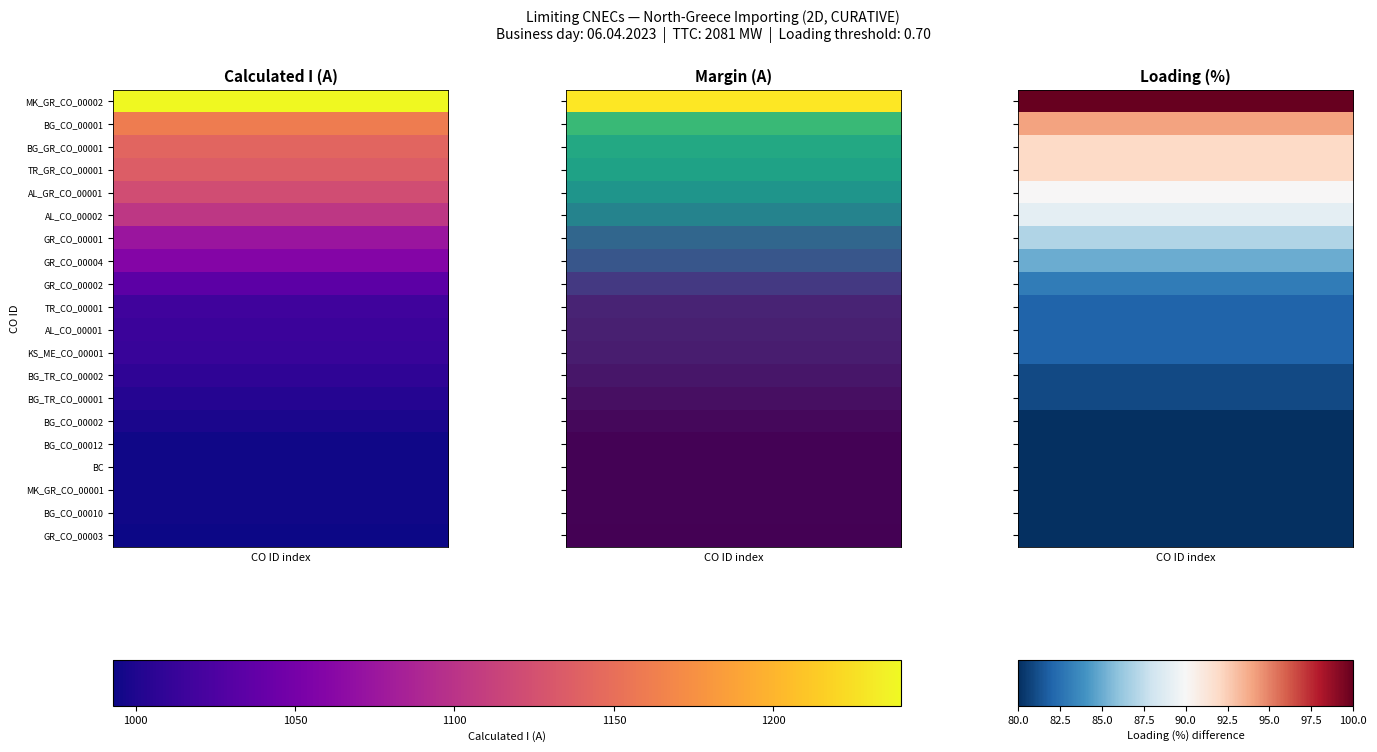

Count the TR_CO_00001 values in the range 82 to 1240.

3